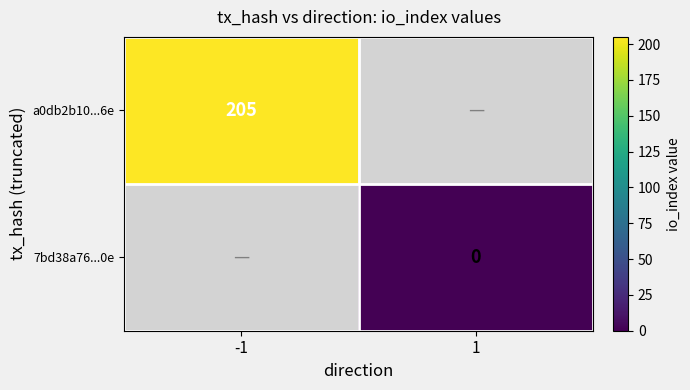

The value of a0db2b10...6e at -1 is 273. True or false?

False